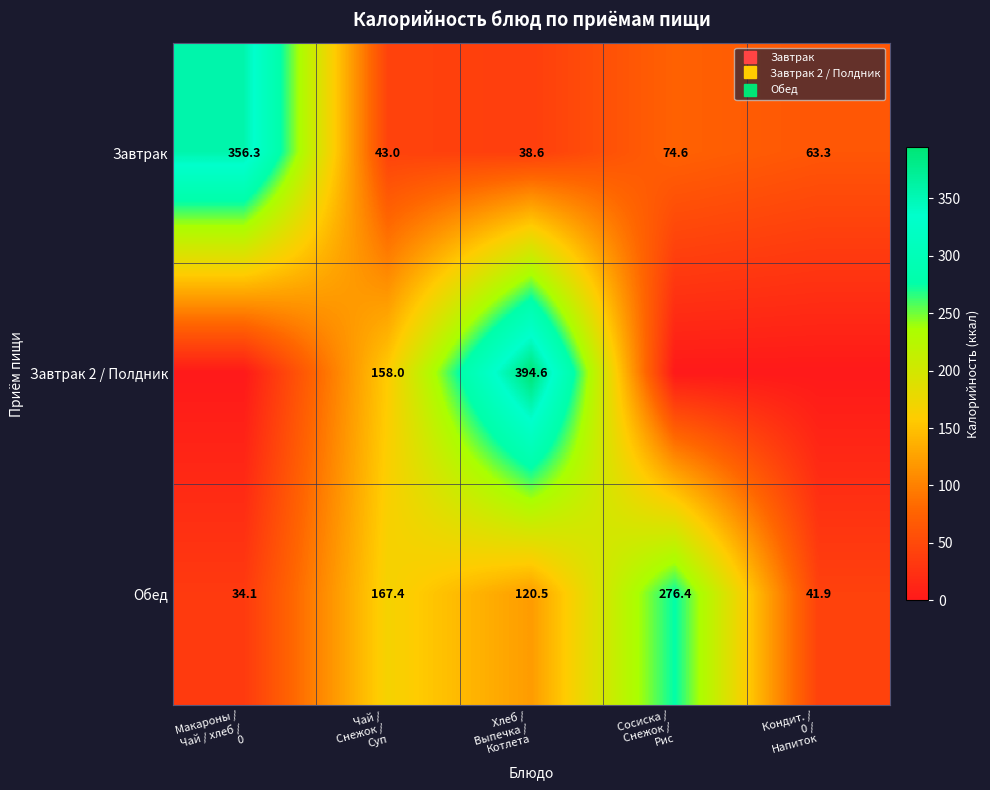

At which label does Обед reach its minimum?

Макароны / Чай / хлеб / 0